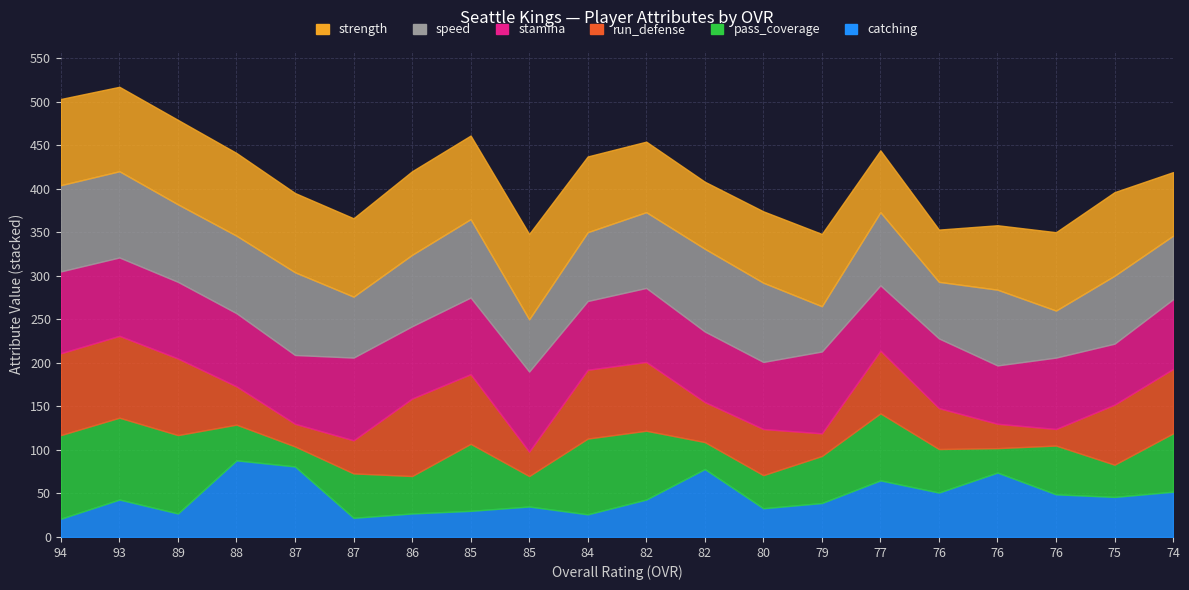

The value of strength at 75 is 38. True or false?

False